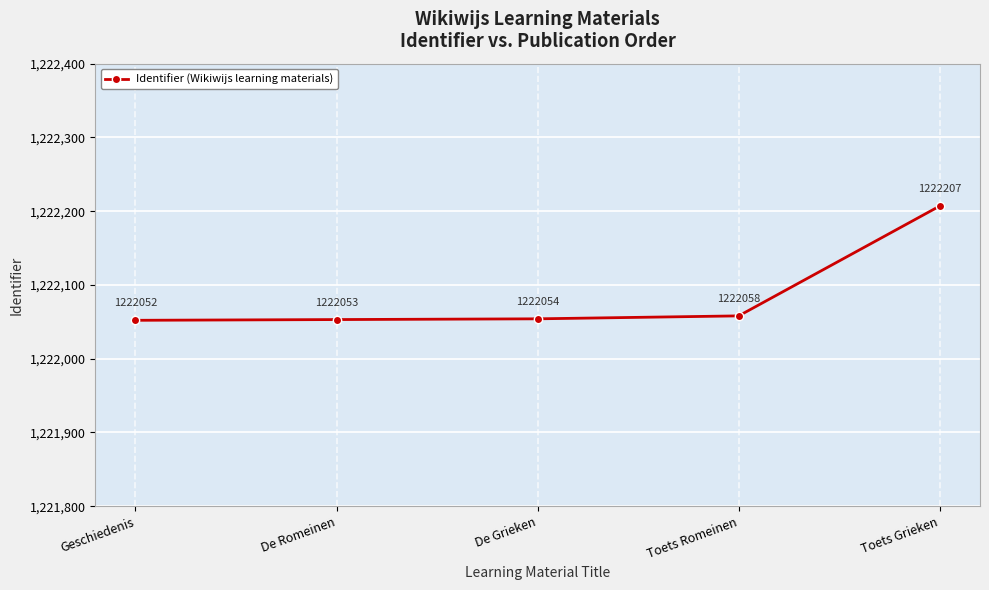

Reading left to right, transcribe all the data shown in this chart.

1222052	1222053	1222054	1222058	1222207